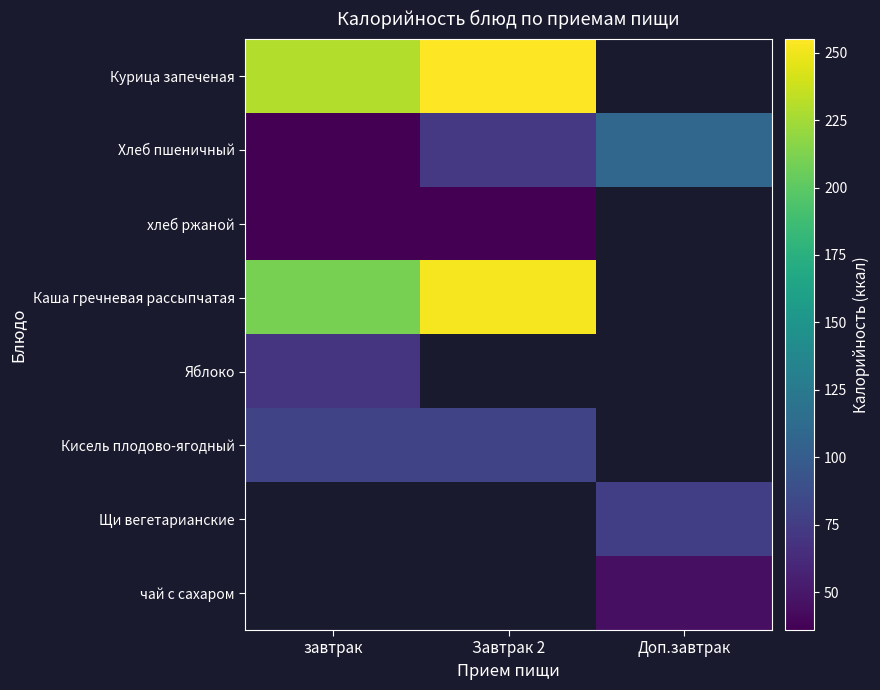

How many positive values does the Курица запеченая series have?

2